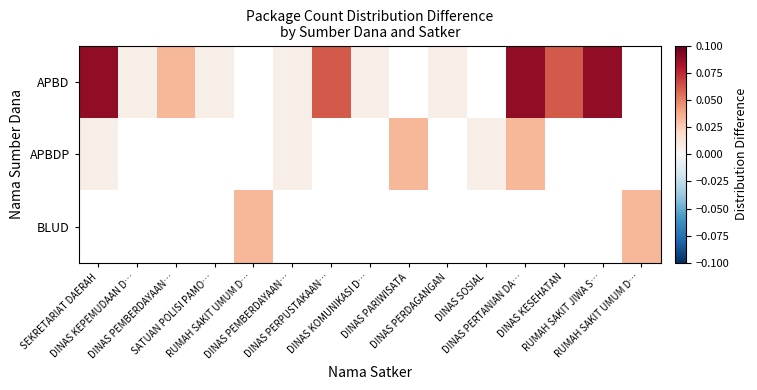

Reading left to right, what are all the values shown in this chart?

APBD: SEKRETARIAT DAERAH=0.1	DINAS KEPEMUDAAN D…=0.0	DINAS PEMBERDAYAAN…=0.0	SATUAN POLISI PAMO…=0.0	RUMAH SAKIT UMUM D…=-0.0	DINAS PEMBERDAYAAN…=0.0	DINAS PERPUSTAKAAN…=0.1	DINAS KOMUNIKASI D…=0.0	DINAS PARIWISATA=-0.0	DINAS PERDAGANGAN=0.0	DINAS SOSIAL=-0.0	DINAS PERTANIAN DA…=0.1	DINAS KESEHATAN=0.1	RUMAH SAKIT JIWA S…=0.1	RUMAH SAKIT UMUM D…=-0.0
APBDP: SEKRETARIAT DAERAH=0.0	DINAS KEPEMUDAAN D…=-0.0	DINAS PEMBERDAYAAN…=-0.0	SATUAN POLISI PAMO…=-0.0	RUMAH SAKIT UMUM D…=-0.0	DINAS PEMBERDAYAAN…=0.0	DINAS PERPUSTAKAAN…=-0.0	DINAS KOMUNIKASI D…=-0.0	DINAS PARIWISATA=0.0	DINAS PERDAGANGAN=-0.0	DINAS SOSIAL=0.0	DINAS PERTANIAN DA…=0.0	DINAS KESEHATAN=-0.0	RUMAH SAKIT JIWA S…=-0.0	RUMAH SAKIT UMUM D…=-0.0
BLUD: SEKRETARIAT DAERAH=-0.0	DINAS KEPEMUDAAN D…=-0.0	DINAS PEMBERDAYAAN…=-0.0	SATUAN POLISI PAMO…=-0.0	RUMAH SAKIT UMUM D…=0.0	DINAS PEMBERDAYAAN…=-0.0	DINAS PERPUSTAKAAN…=-0.0	DINAS KOMUNIKASI D…=-0.0	DINAS PARIWISATA=-0.0	DINAS PERDAGANGAN=-0.0	DINAS SOSIAL=-0.0	DINAS PERTANIAN DA…=-0.0	DINAS KESEHATAN=-0.0	RUMAH SAKIT JIWA S…=-0.0	RUMAH SAKIT UMUM D…=0.0